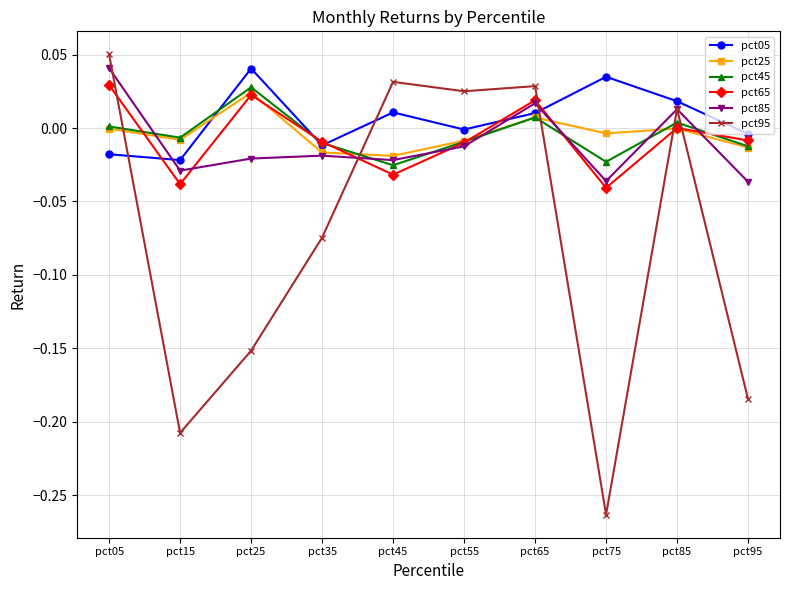

How many intersections are there between pct05 and pct25?

1